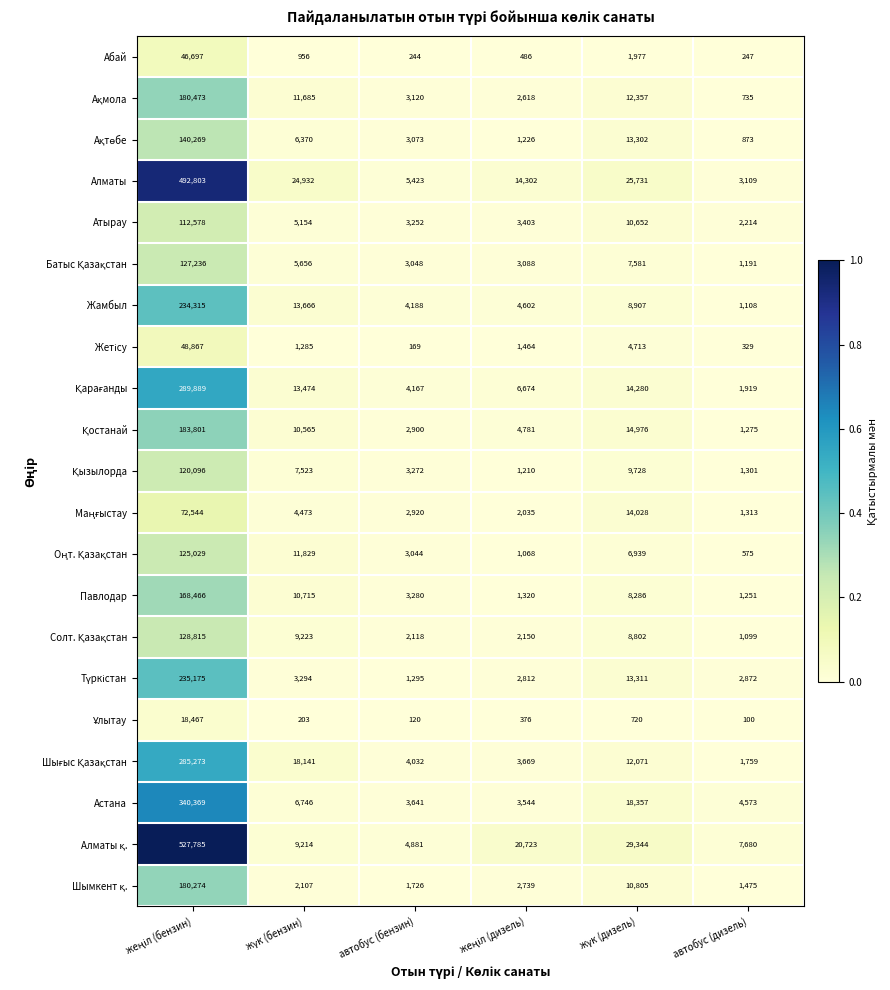

What is the sum of all Жамбыл values?

266786